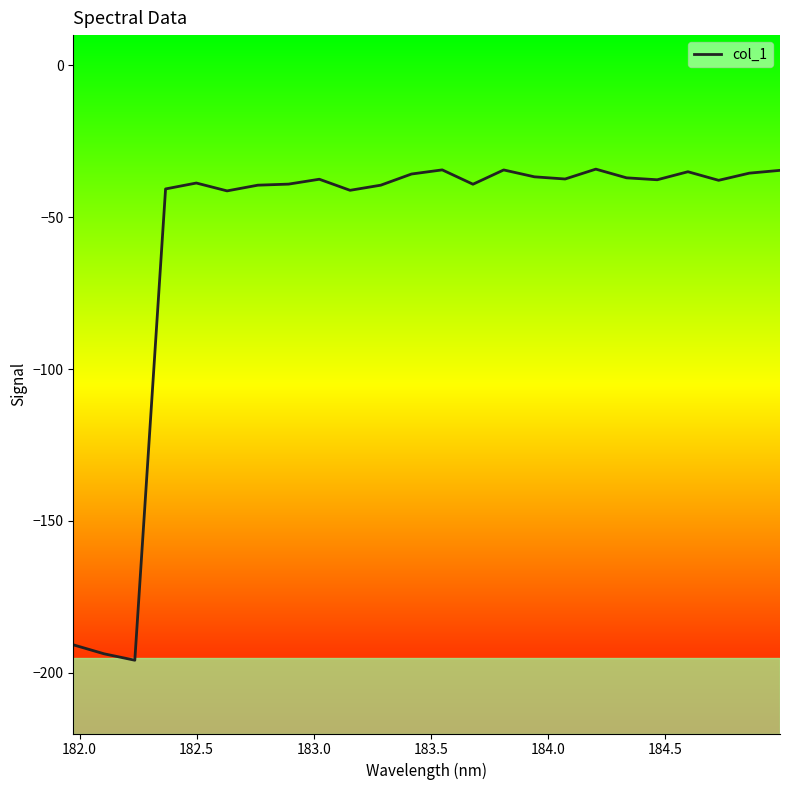

What is the difference between the maximum and minimum values?

161.7